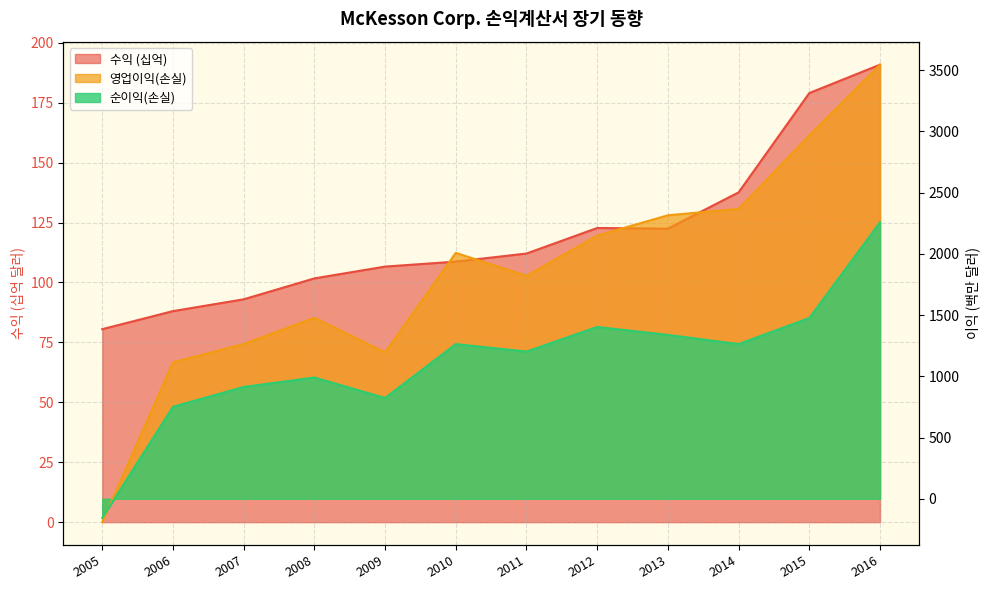

What is the value of the 순이익(손실) point at the 10th from the left?

1263.0